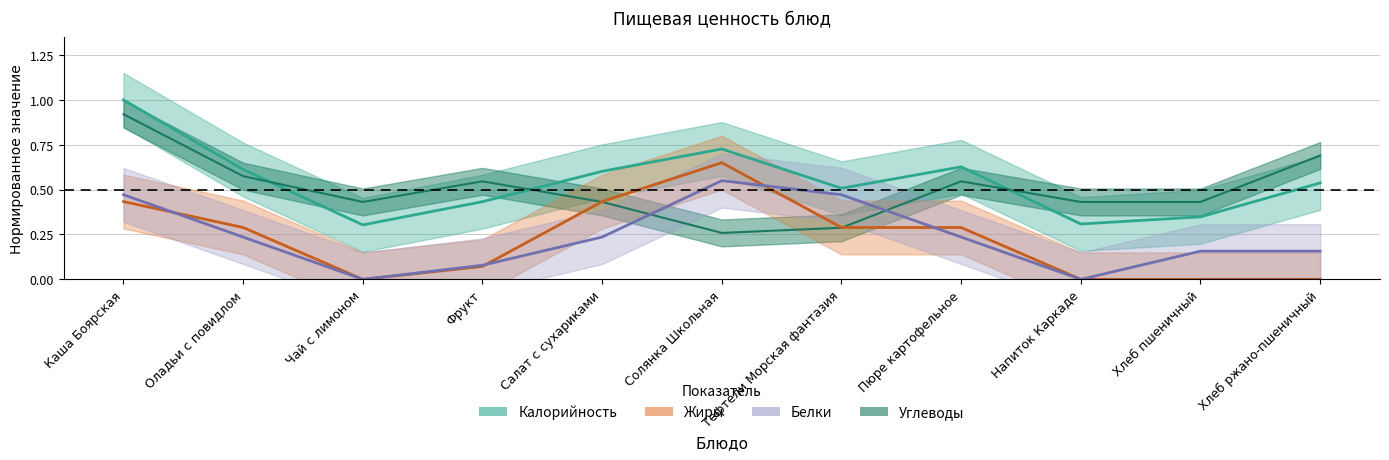

Rank the series by their maximum value, from highest to lowest.

Калорийность, Углеводы, Жиры, Белки